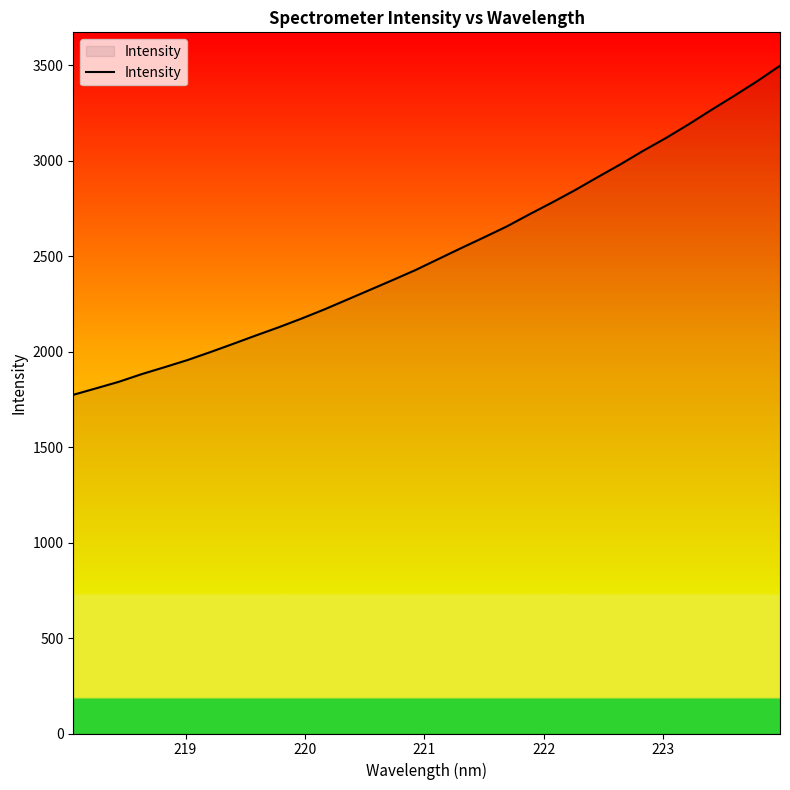

What is the smallest value displayed?

1773.5